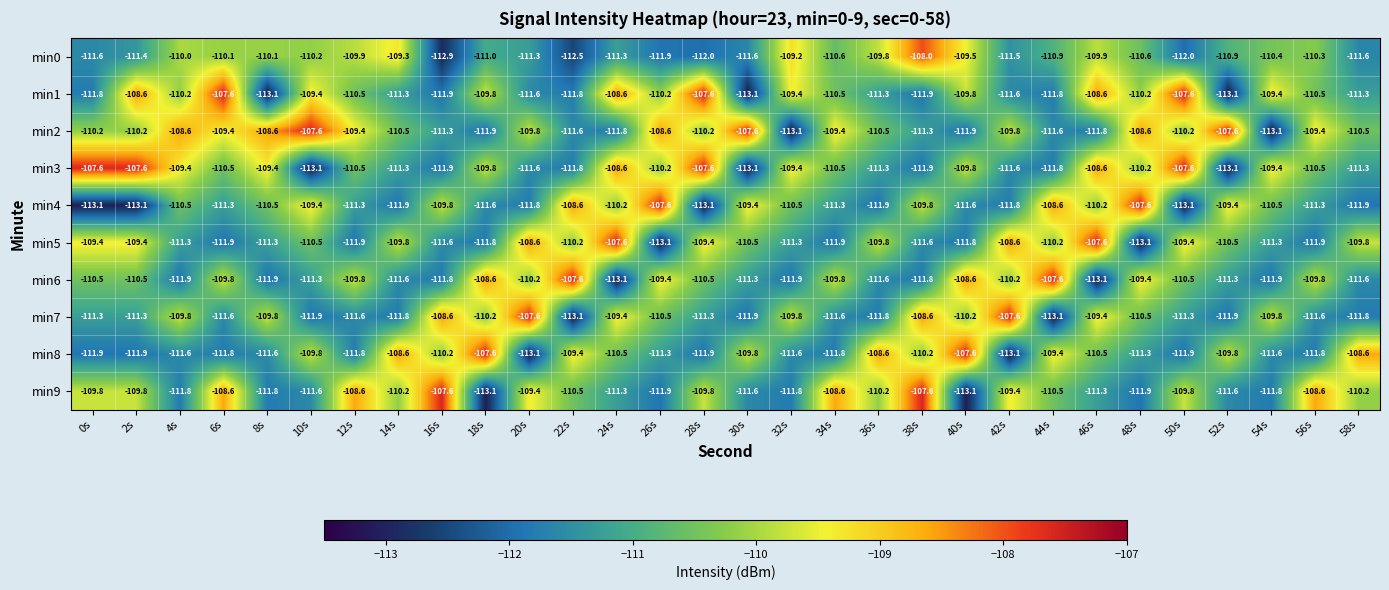

How many distinct data groups are displayed?

10